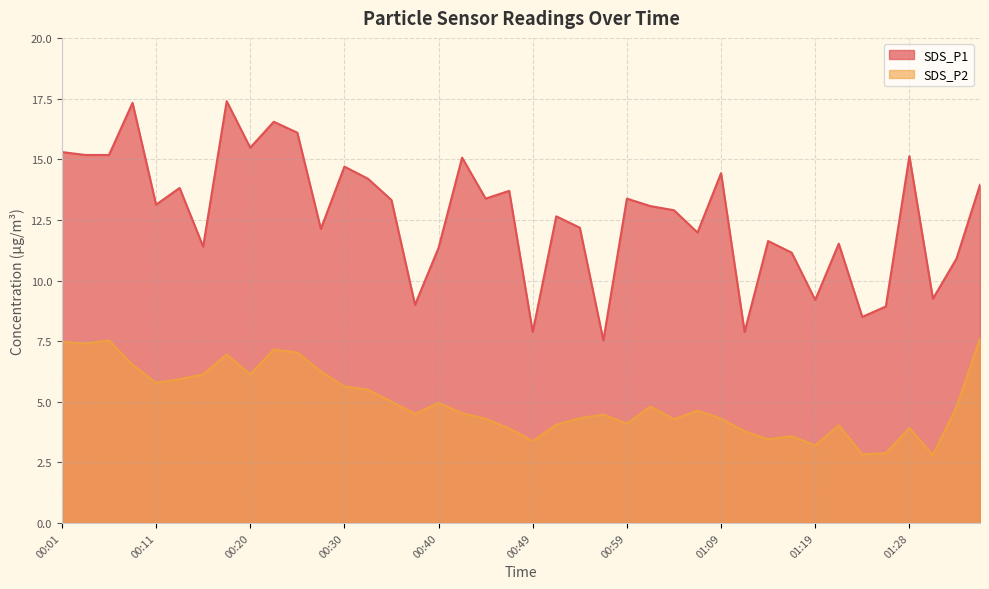

Reading left to right, transcribe all the data shown in this chart.

SDS_P1: 15.3	15.2	15.2	17.3	13.1	13.8	11.4	17.4	15.5	16.6	16.1	12.1	14.7	14.2	13.3	9.0	11.3	15.1	13.4	13.7	7.9	12.7	12.2	7.5	13.4	13.1	12.9	12.0	14.4	7.9	11.6	11.2	9.2	11.5	8.5	8.9	15.1	9.2	10.9	13.9
SDS_P2: 7.5	7.4	7.5	6.5	5.8	5.9	6.1	7.0	6.1	7.2	7.0	6.2	5.6	5.5	5.0	4.5	5.0	4.5	4.3	3.9	3.4	4.0	4.3	4.5	4.1	4.8	4.3	4.6	4.3	3.8	3.5	3.6	3.2	4.0	2.8	2.9	3.9	2.8	4.8	7.6